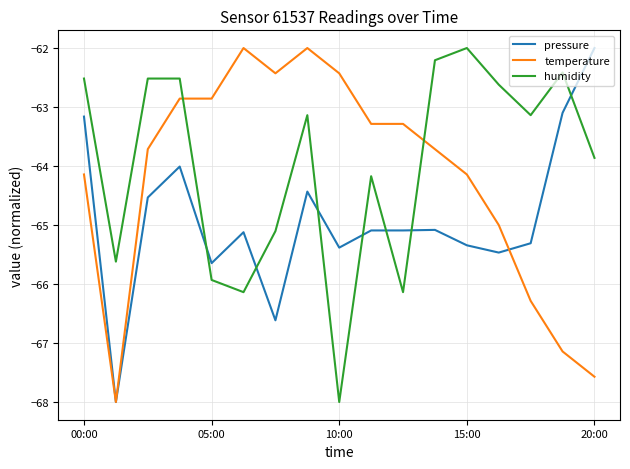

List the series in order of their overall mean, highest first.

humidity, temperature, pressure